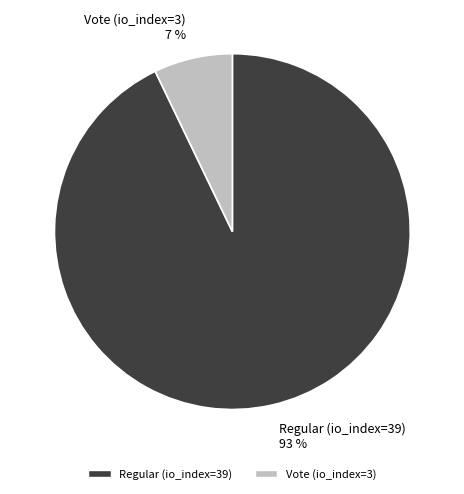

To the nearest percent, what is the combined percentage of Regular (io_index=39) and Vote (io_index=3)?

100%